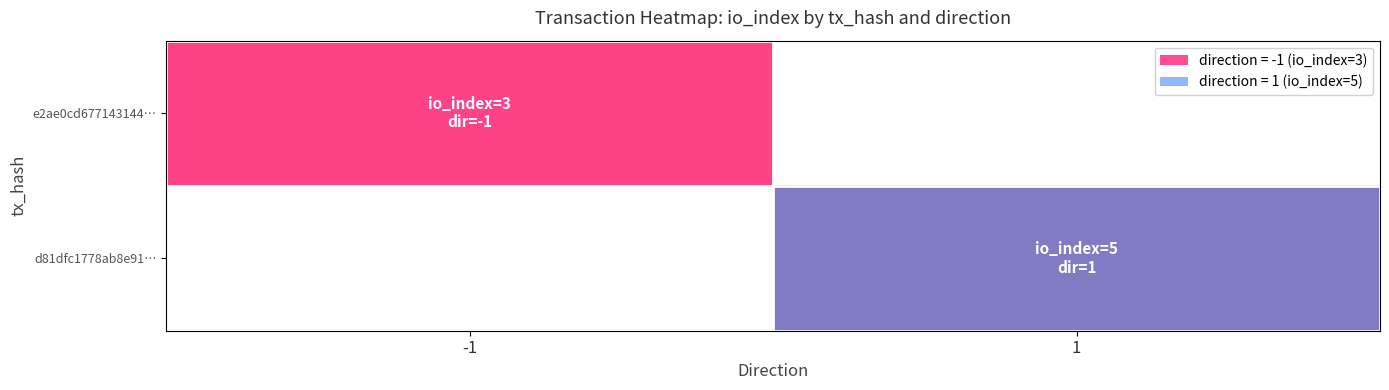

How many categories are shown in the chart?

2